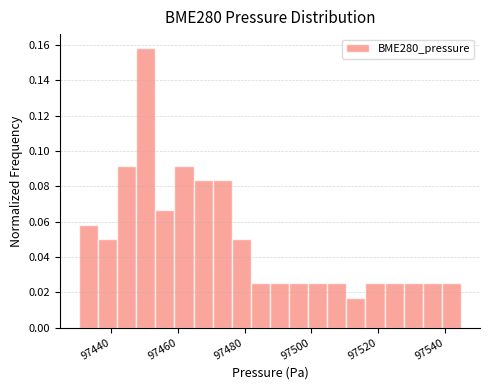

Around what value on the x-axis is the tallest bar? Give the approximate position of its centre, as read against the axis.

97450